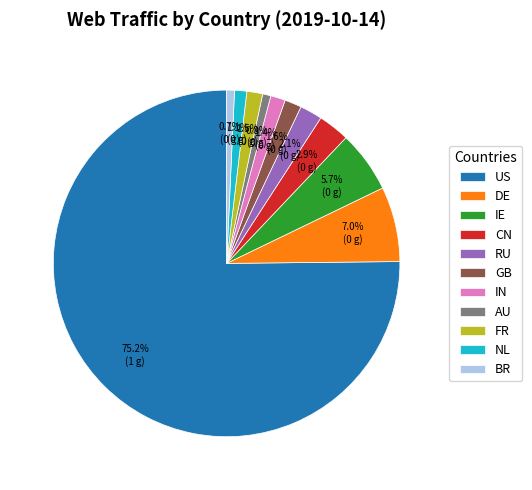

Combined, what portion of the pie is IN and IE?

7.1%